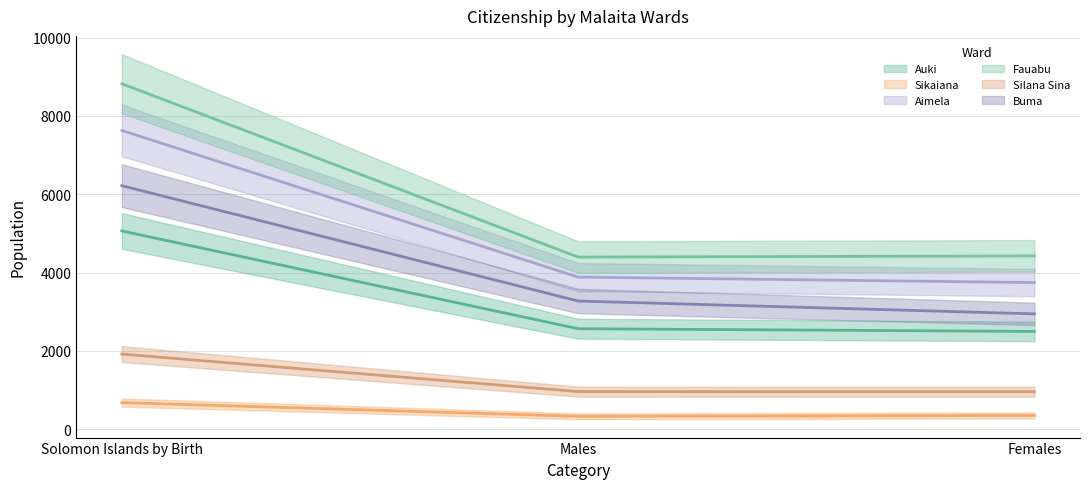

What position from the left is Males?

2